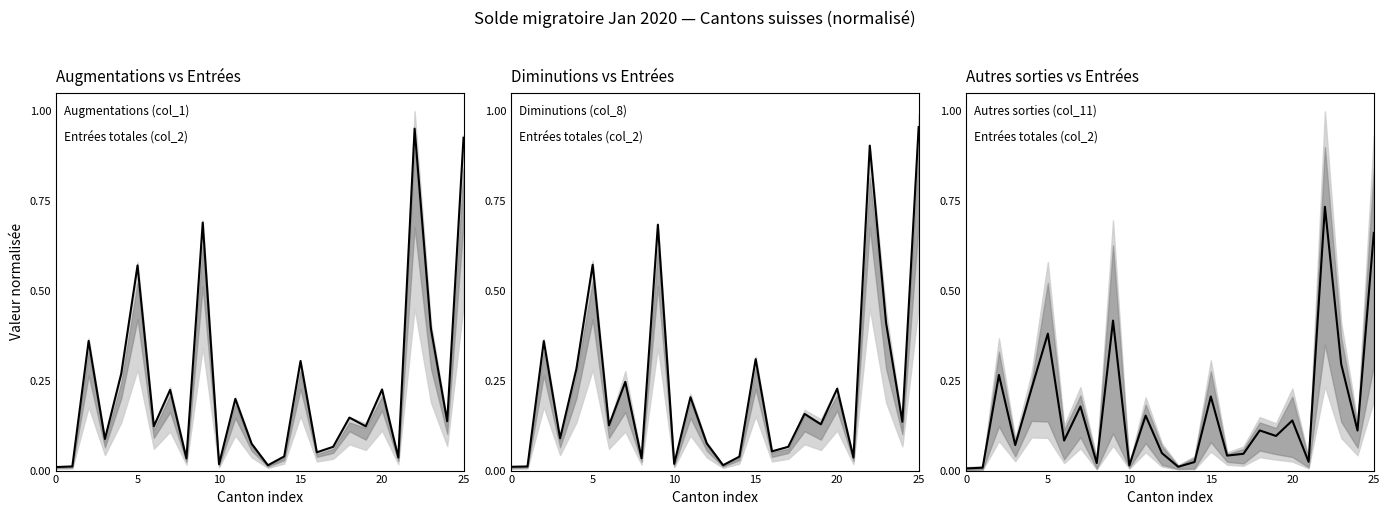

Is this an area chart (filled region under the line)?

No